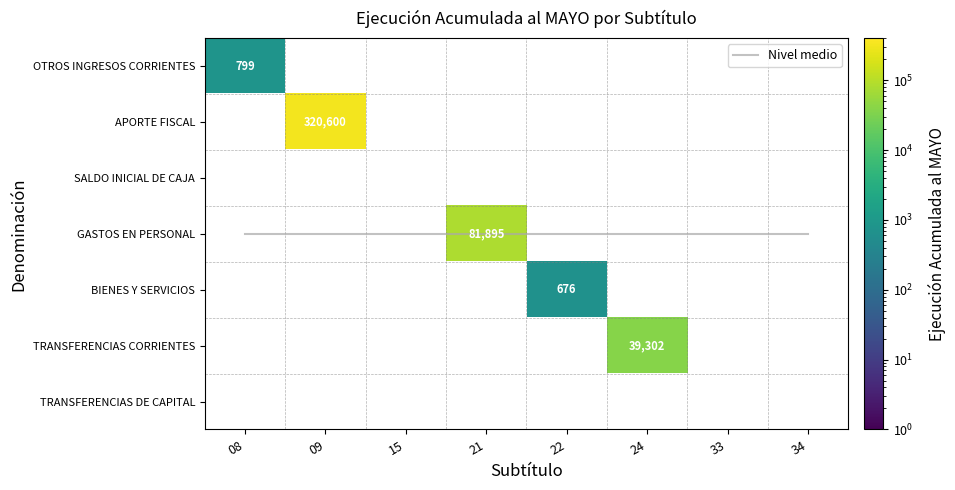

What is the average value of the 22 series?

97